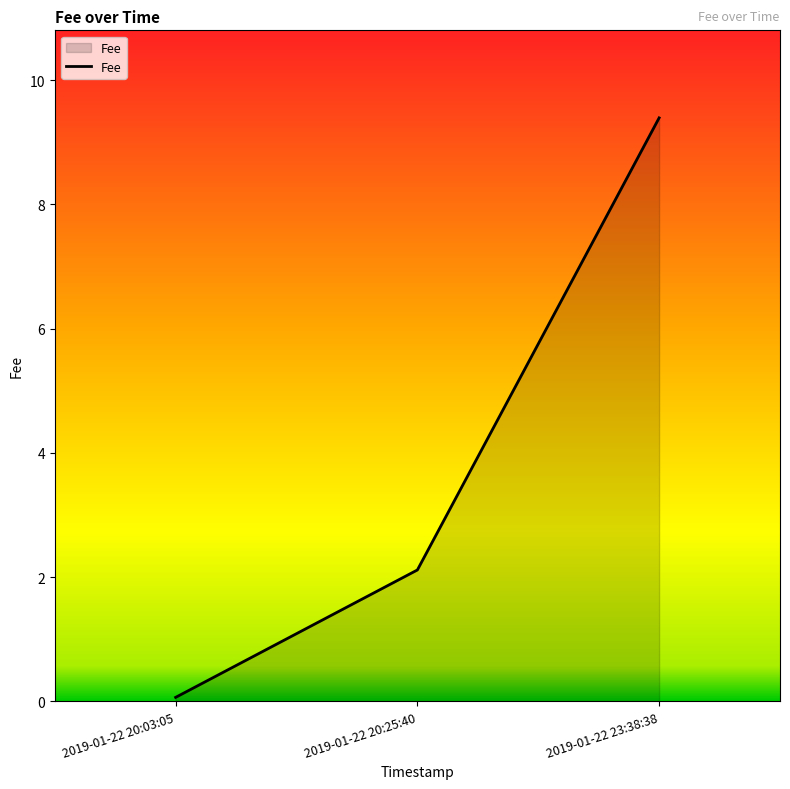

What is the change in value from 2019-01-22 20:25:40 to 2019-01-22 23:38:38?

+7.3